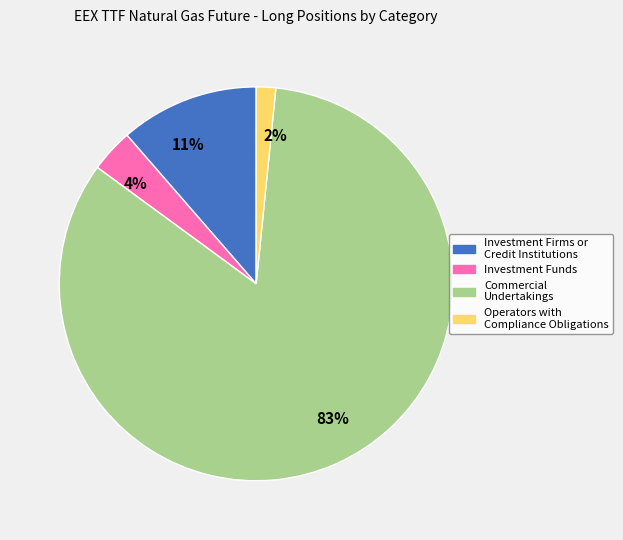

Is the sum of 83% and 11% greater than half?

Yes